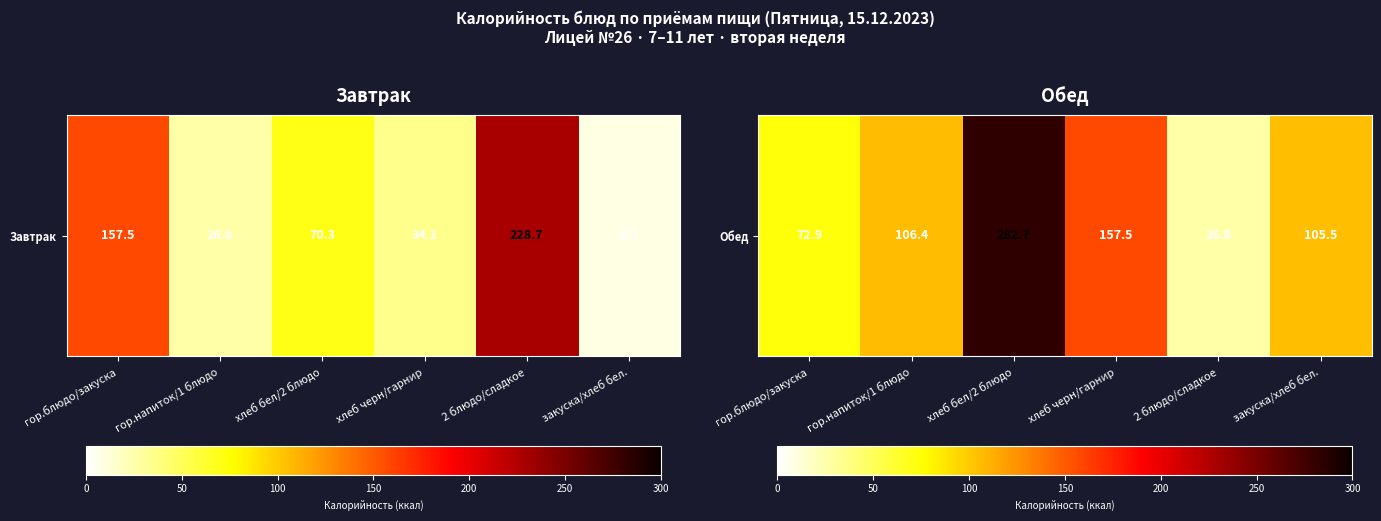

Which label corresponds to the smallest value in the chart?

2 блюдо/сладкое